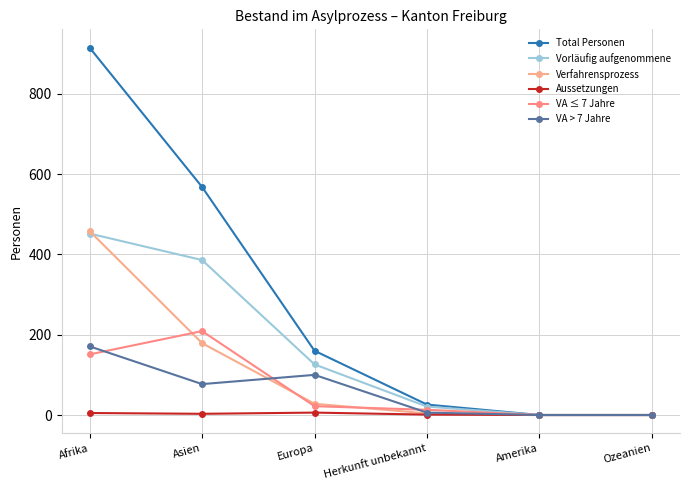

Is the value of Vorläufig aufgenommene at Europa greater than the value of Verfahrensprozess at Asien?

No